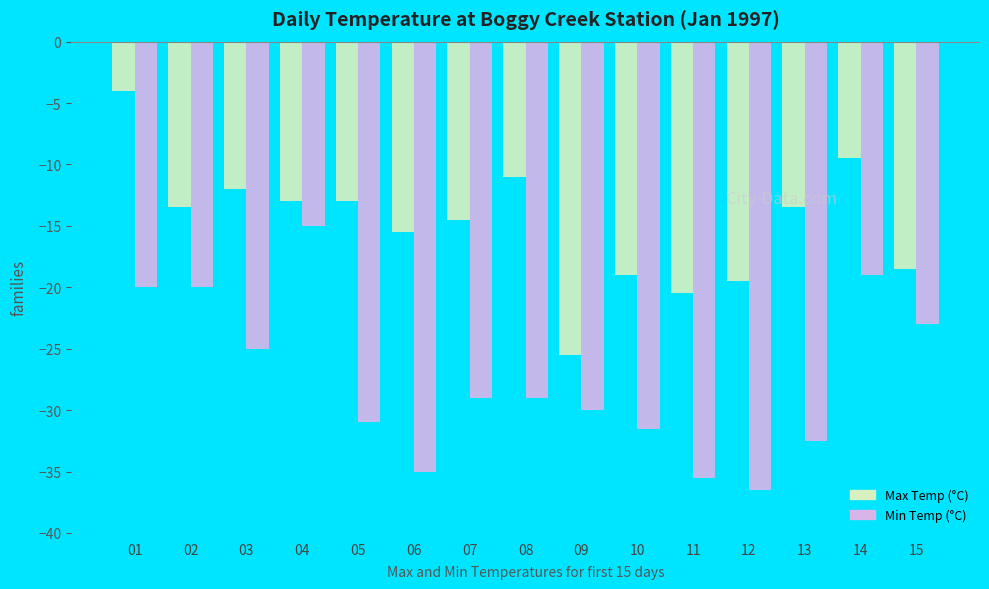

What is the highest value of the Max Temp (°C) series?

-4.0